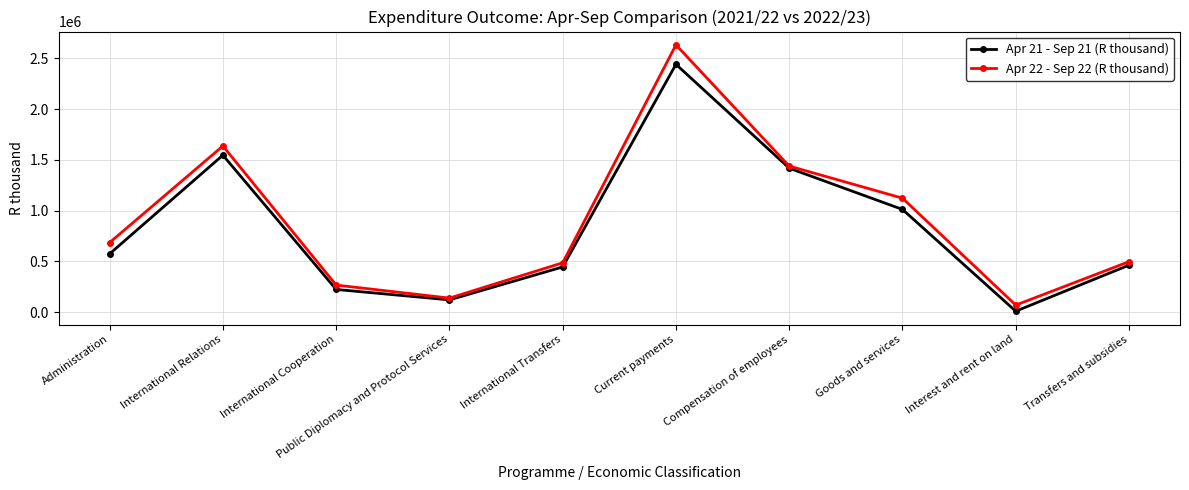

What is the spread (max minus min) of values at Public Diplomacy and Protocol Services?

17571